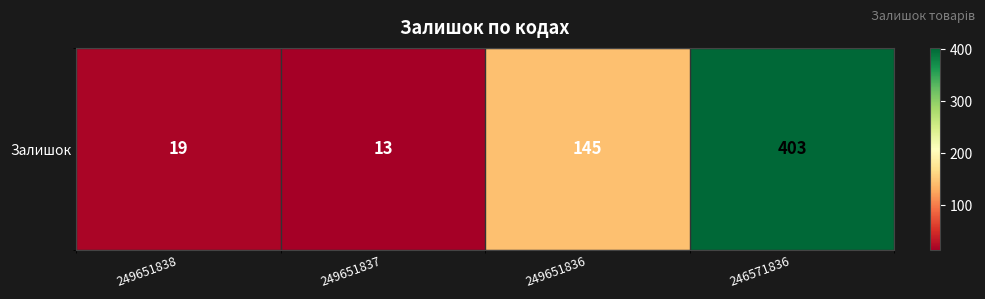

Reading right to left, transcribe all the data shown in this chart.

246571836=403	249651836=145	249651837=13	249651838=19